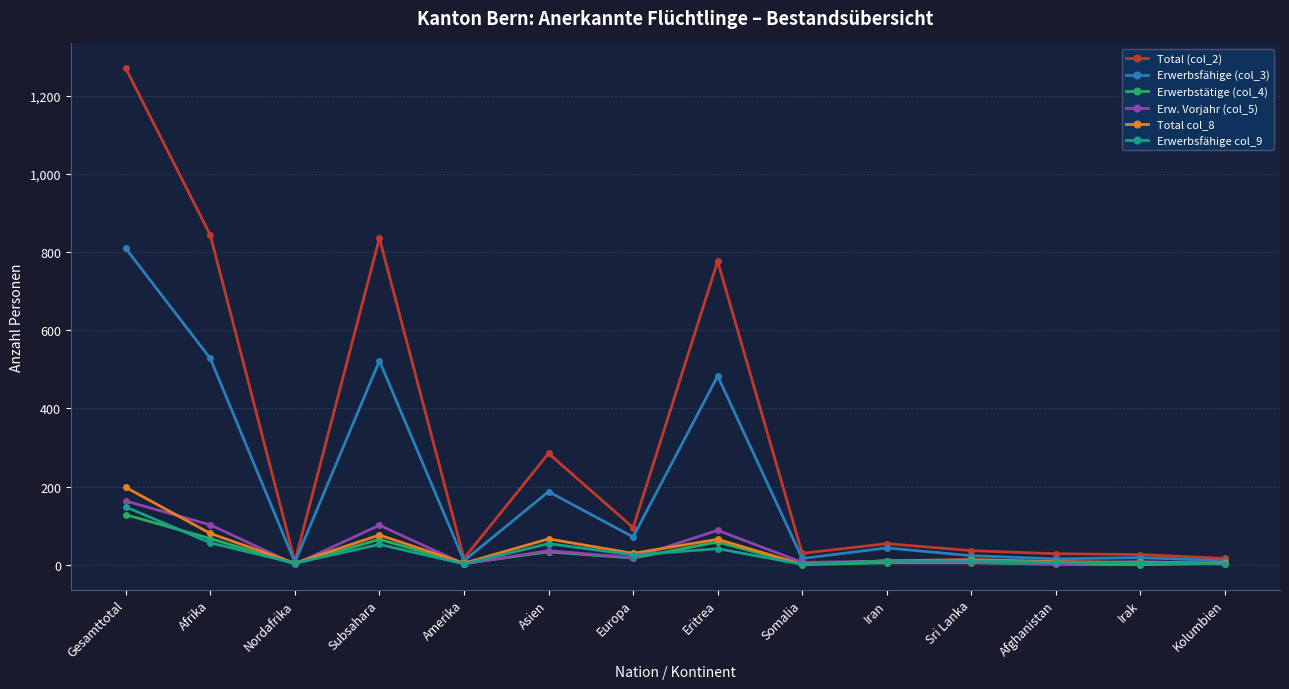

Which series has the largest range (max minus min)?

Total (col_2)